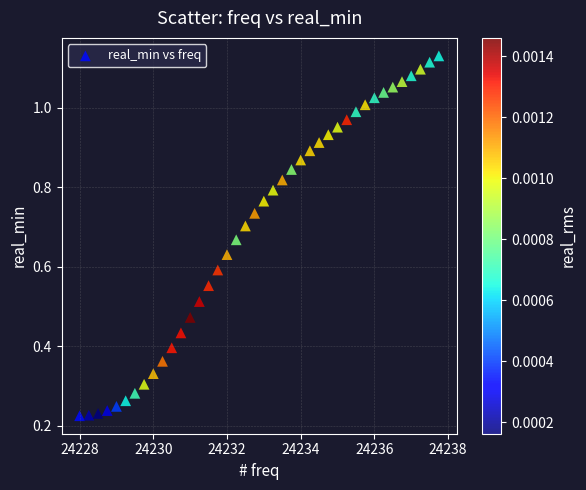

What is the range of X values (max minus min)?

9.8